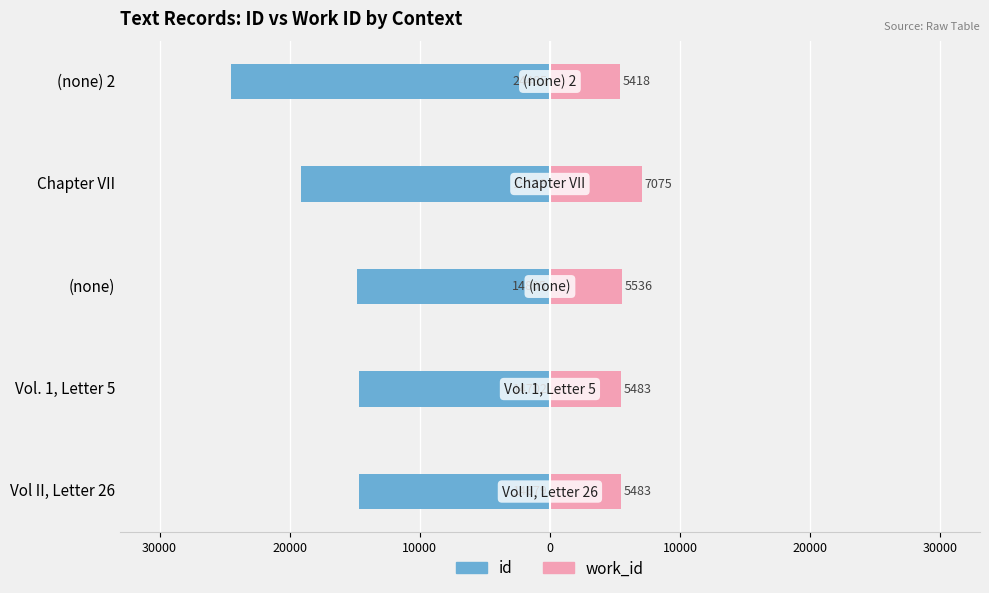

Reading left to right, what are all the values shown in this chart?

id: -14679	-14702	-14805	-19113	-24485
work_id: 5483	5483	5536	7075	5418